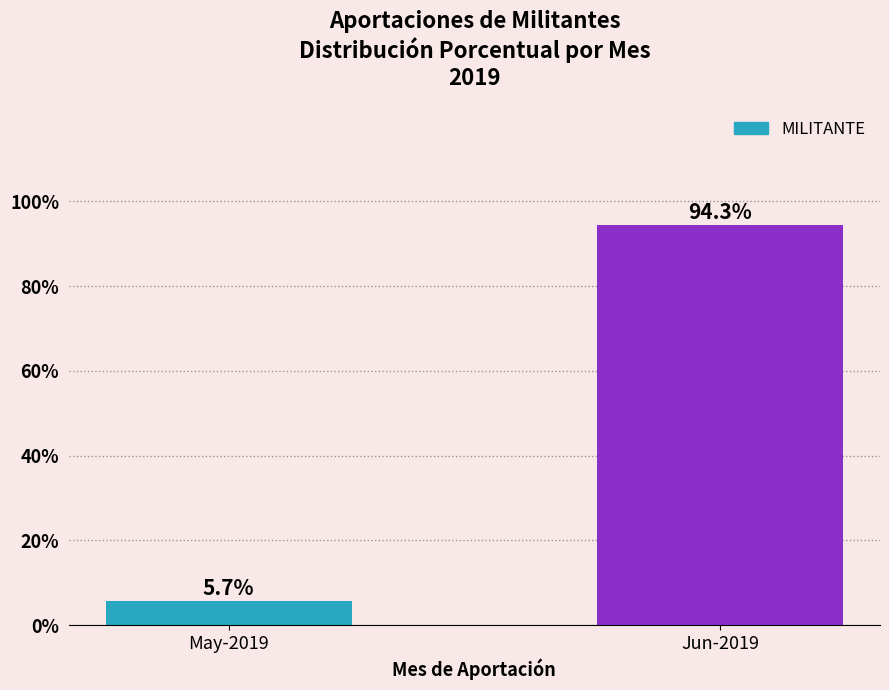

How many values are below 94?

1